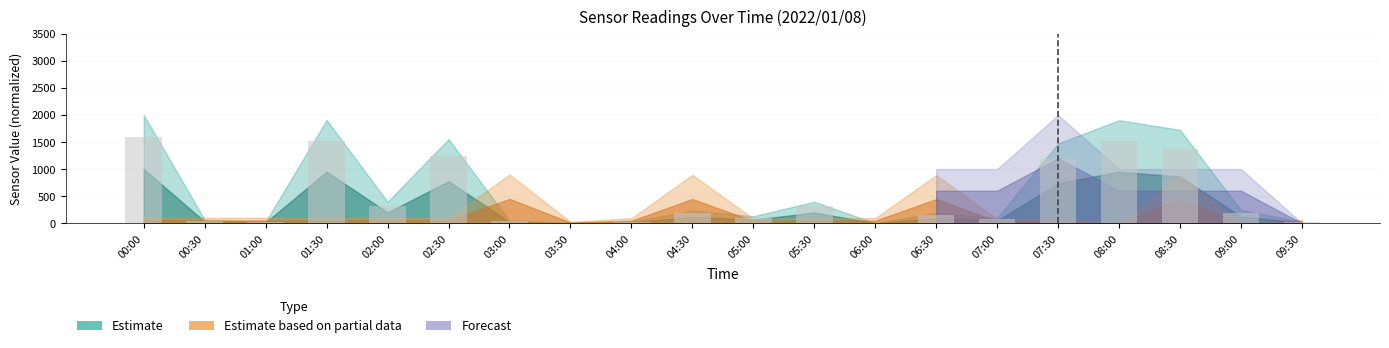

The value at 07:30 is 1773.4. True or false?

False